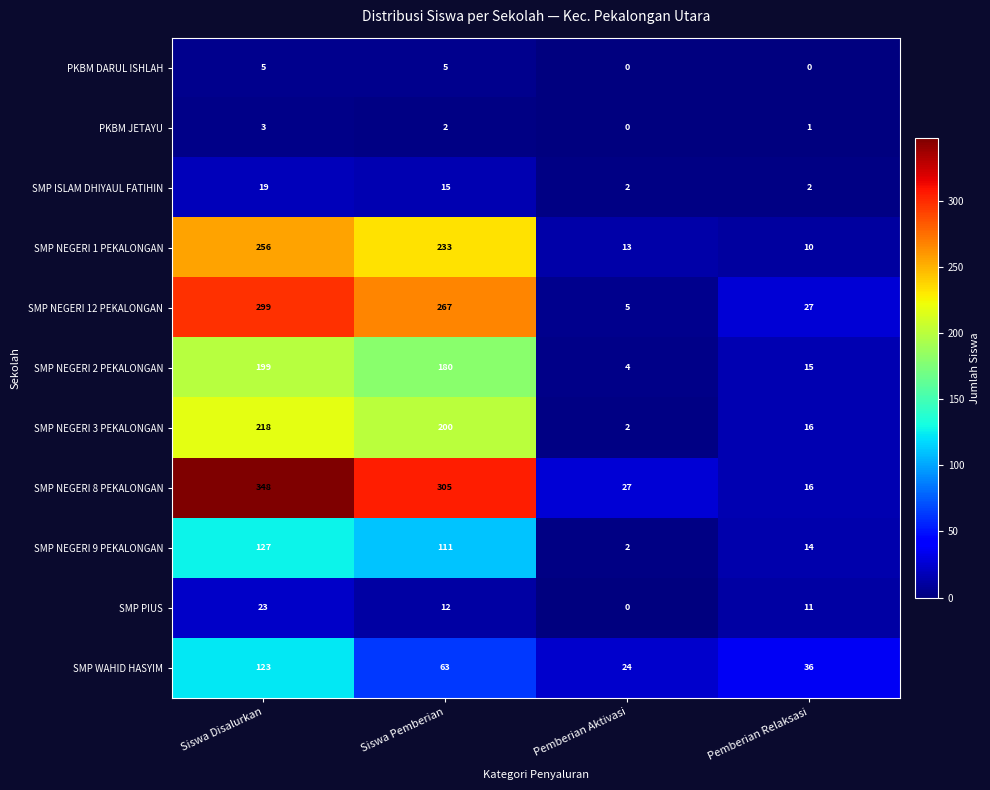

How many PKBM JETAYU values are between 1 and 3?

3